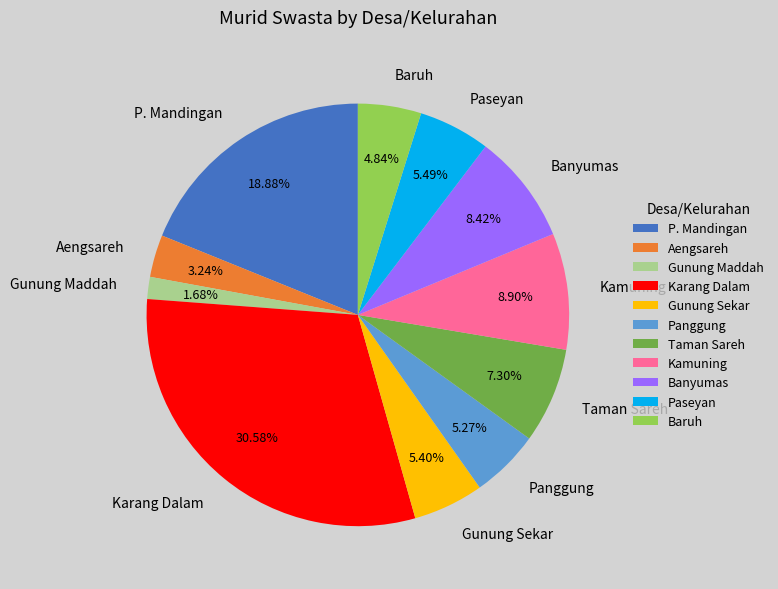

To the nearest percent, what is the combined percentage of Kamuning and Taman Sareh?

16%